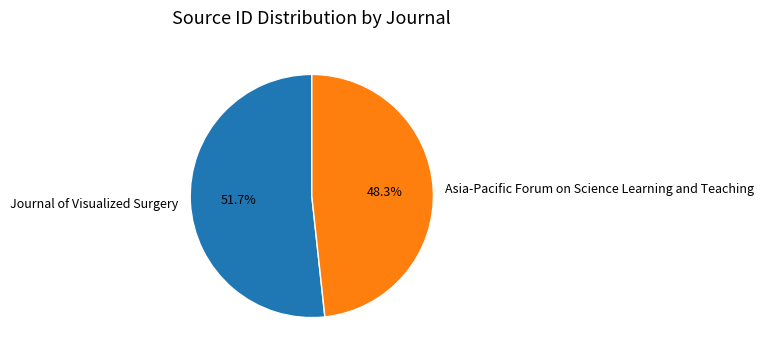

Which category accounts for the majority?

Journal of Visualized Surgery